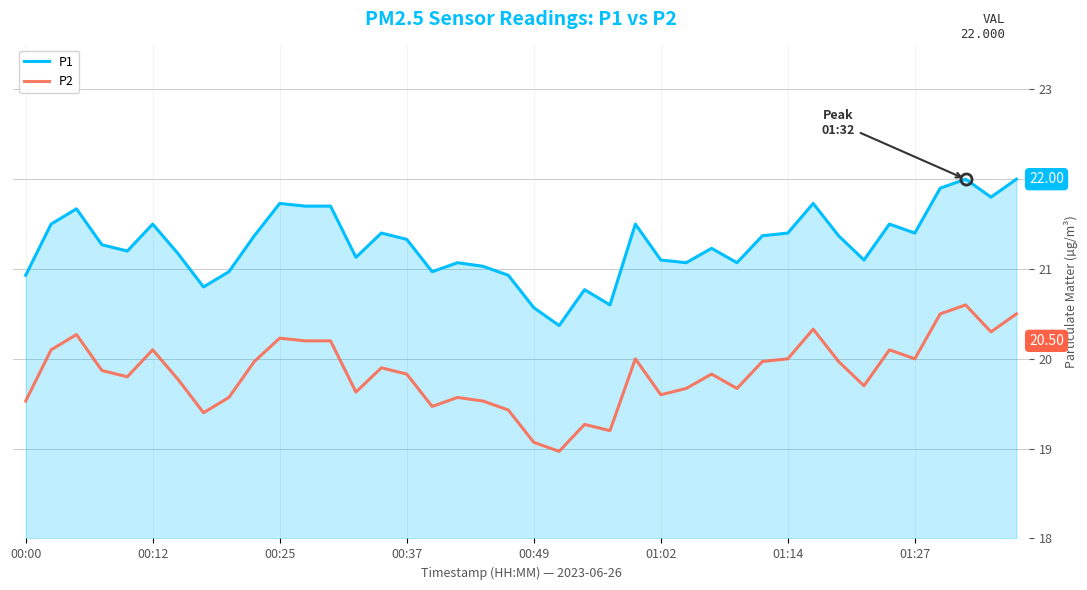

Which series has the largest total across all categories?

P1